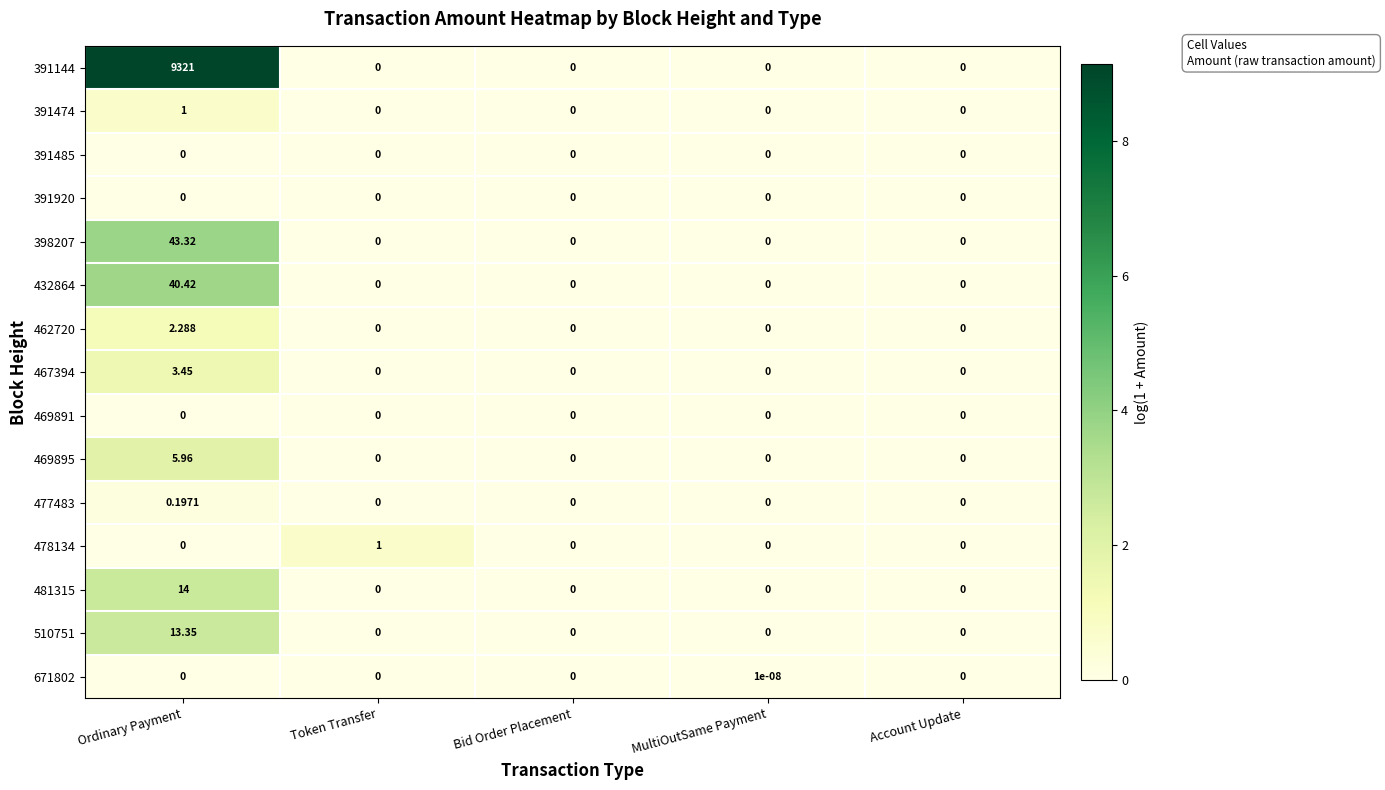

What is the maximum value shown in the chart?

9321.0